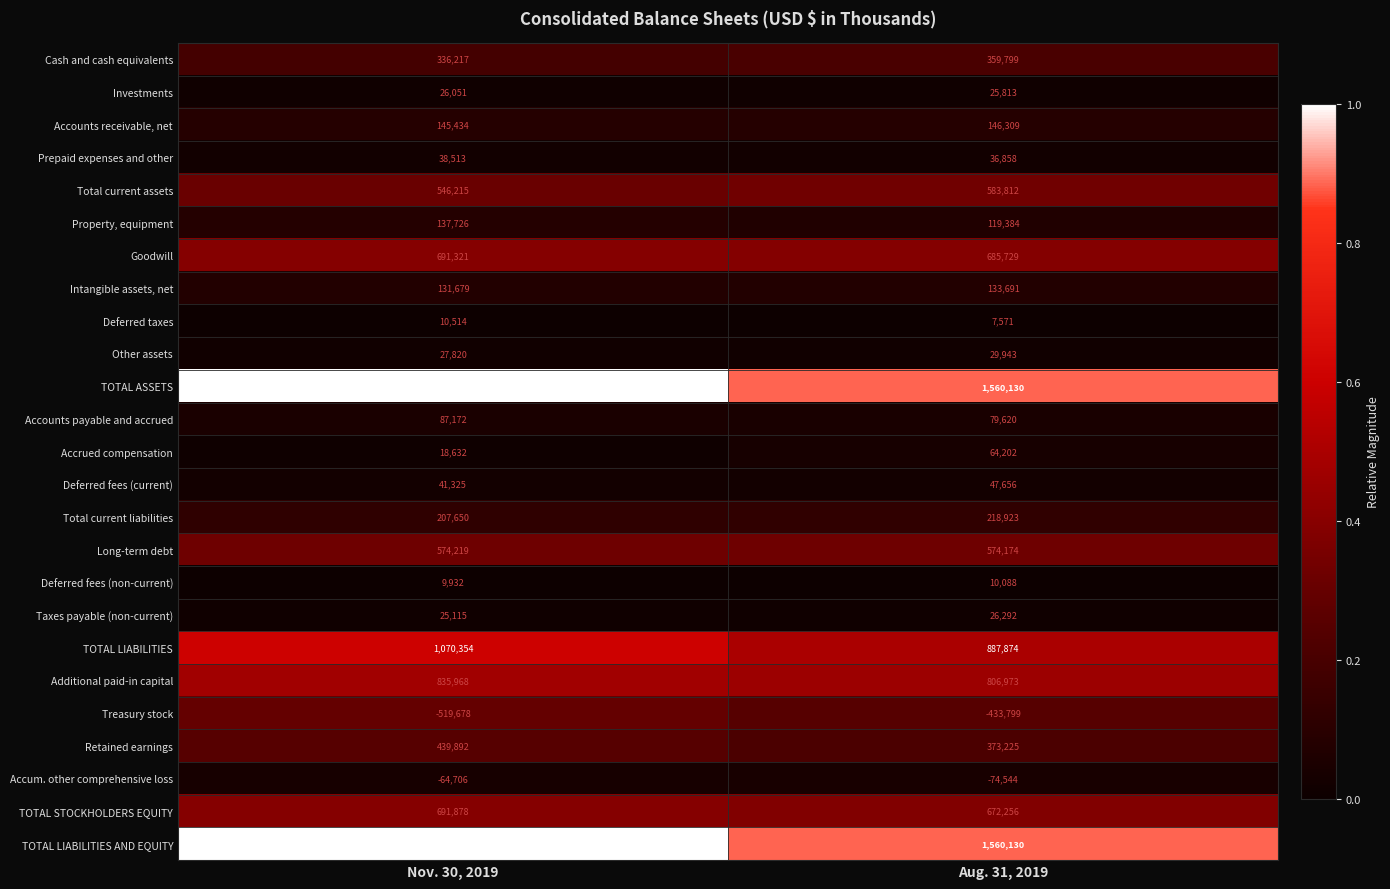

What is the sum of the Additional paid-in capital values at Nov. 30, 2019 and Aug. 31, 2019?

1642941